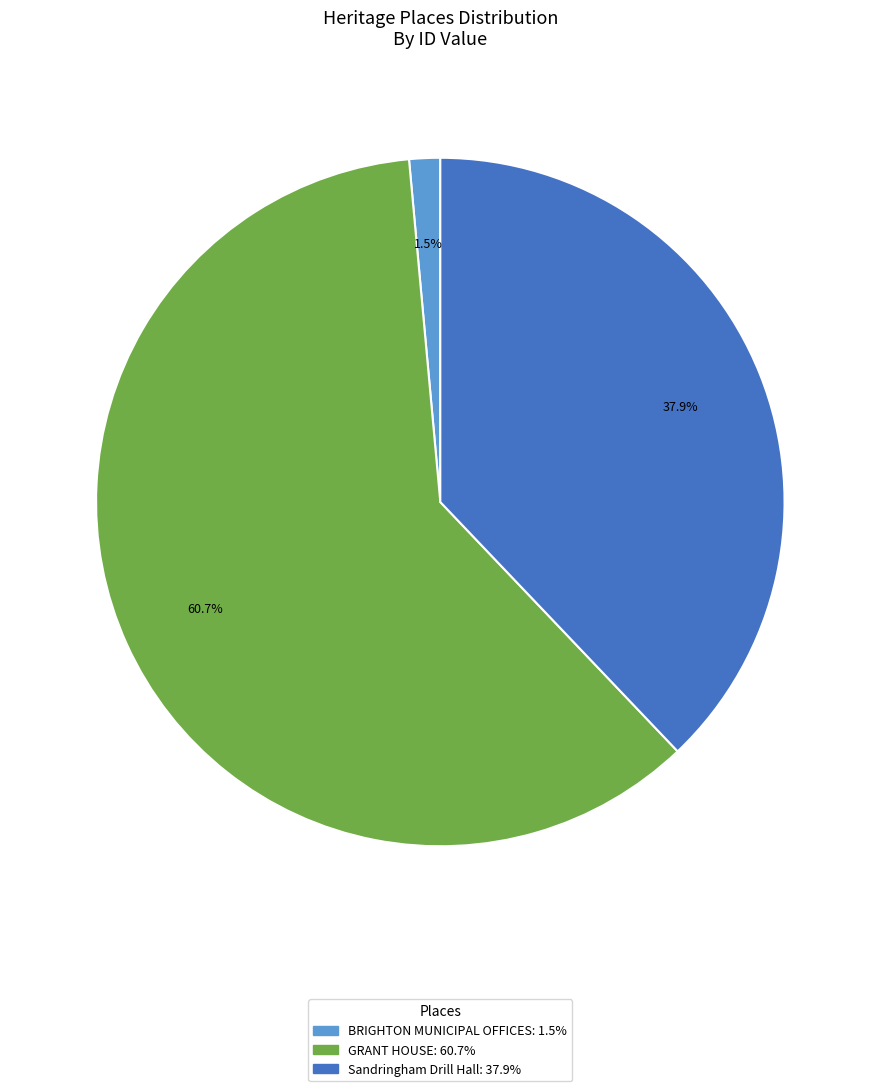

Is it true that BRIGHTON MUNICIPAL OFFICES is 8% of the pie?

False